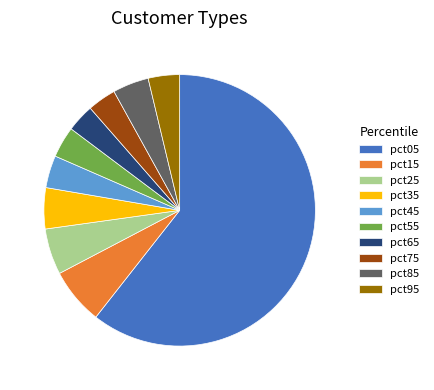

Count the number of slices in the pie.

10